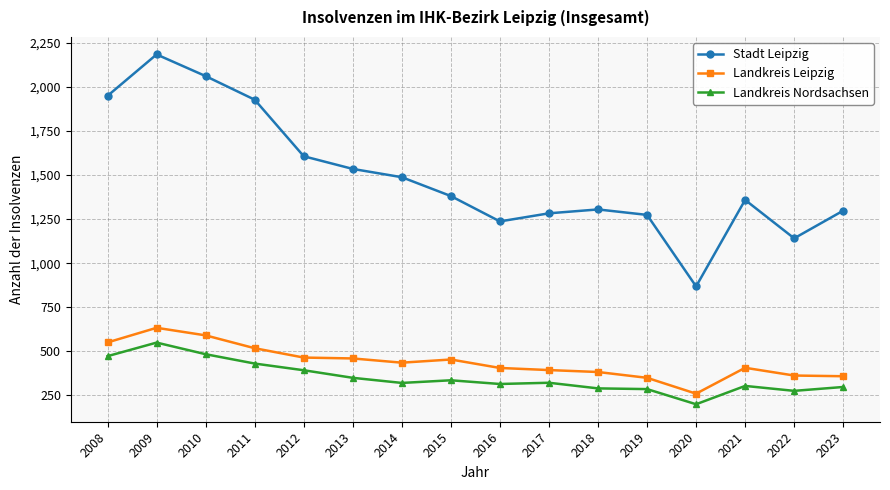

True or false: Landkreis Nordsachsen and Landkreis Leipzig intersect in this chart.

False